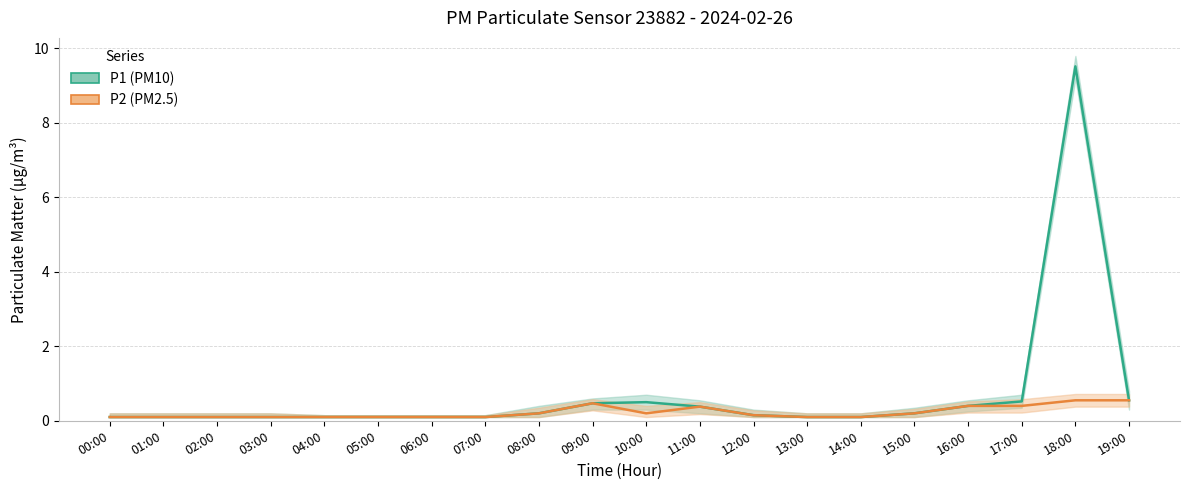

True or false: P2 (PM2.5) has a value of 0.1 at 10:00.

False